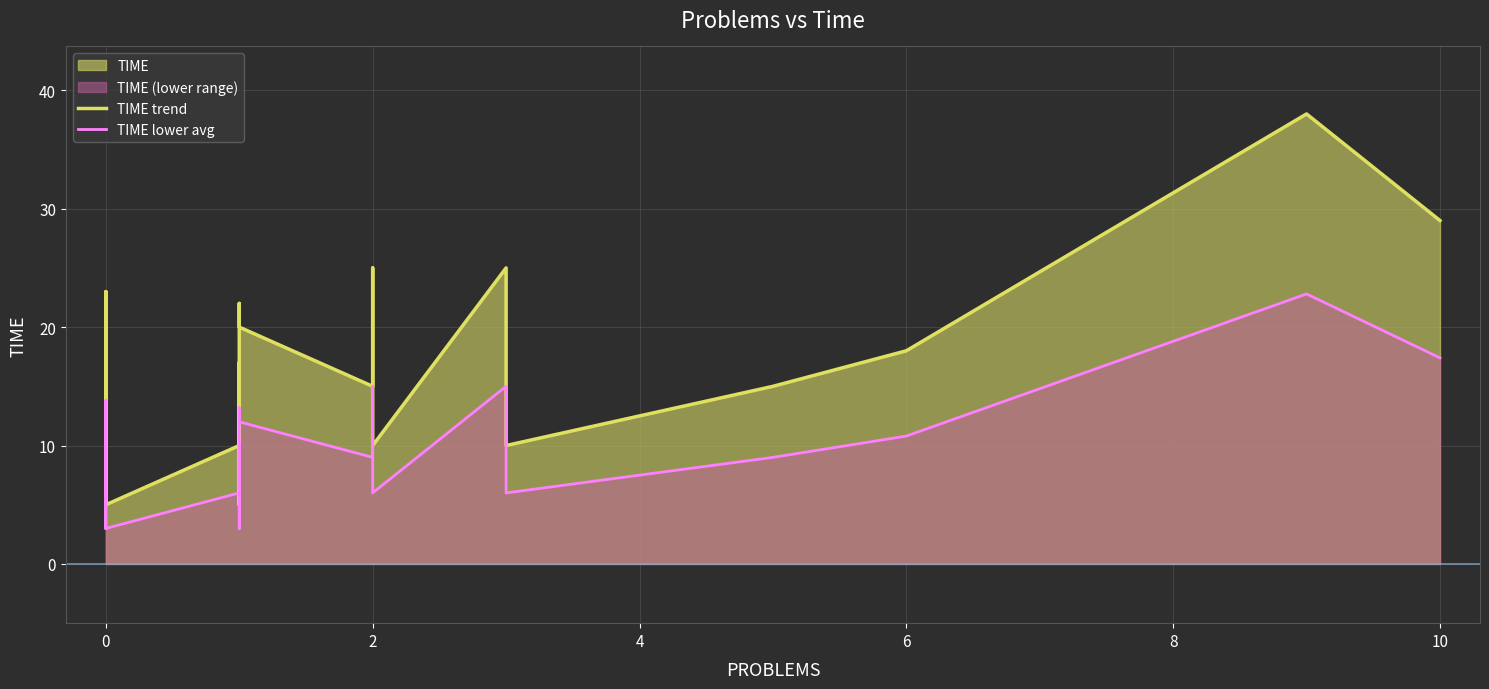

How many values in the TIME trend series are below 17?

9